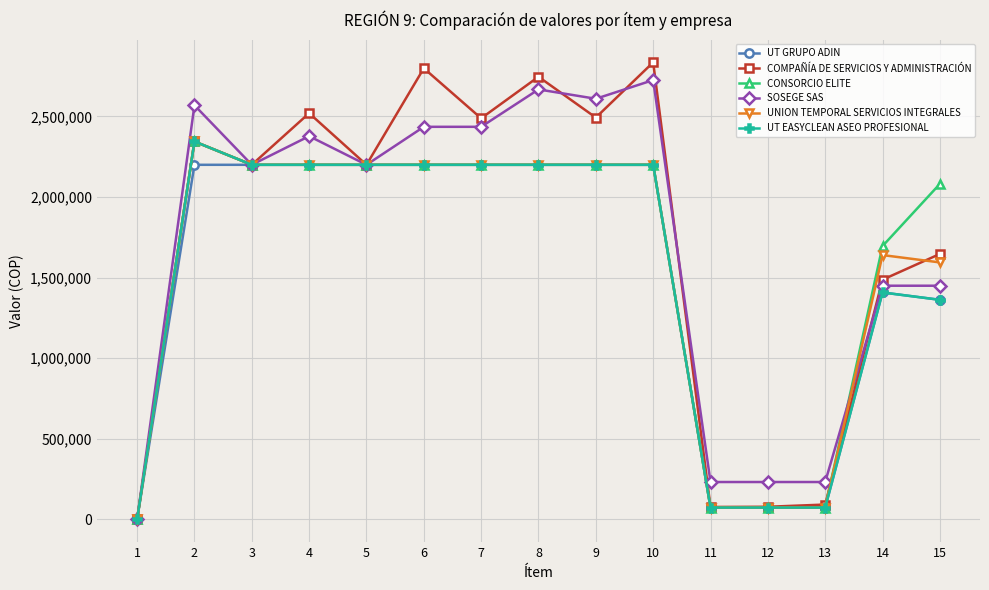

Which category has the lowest value across all series?

1